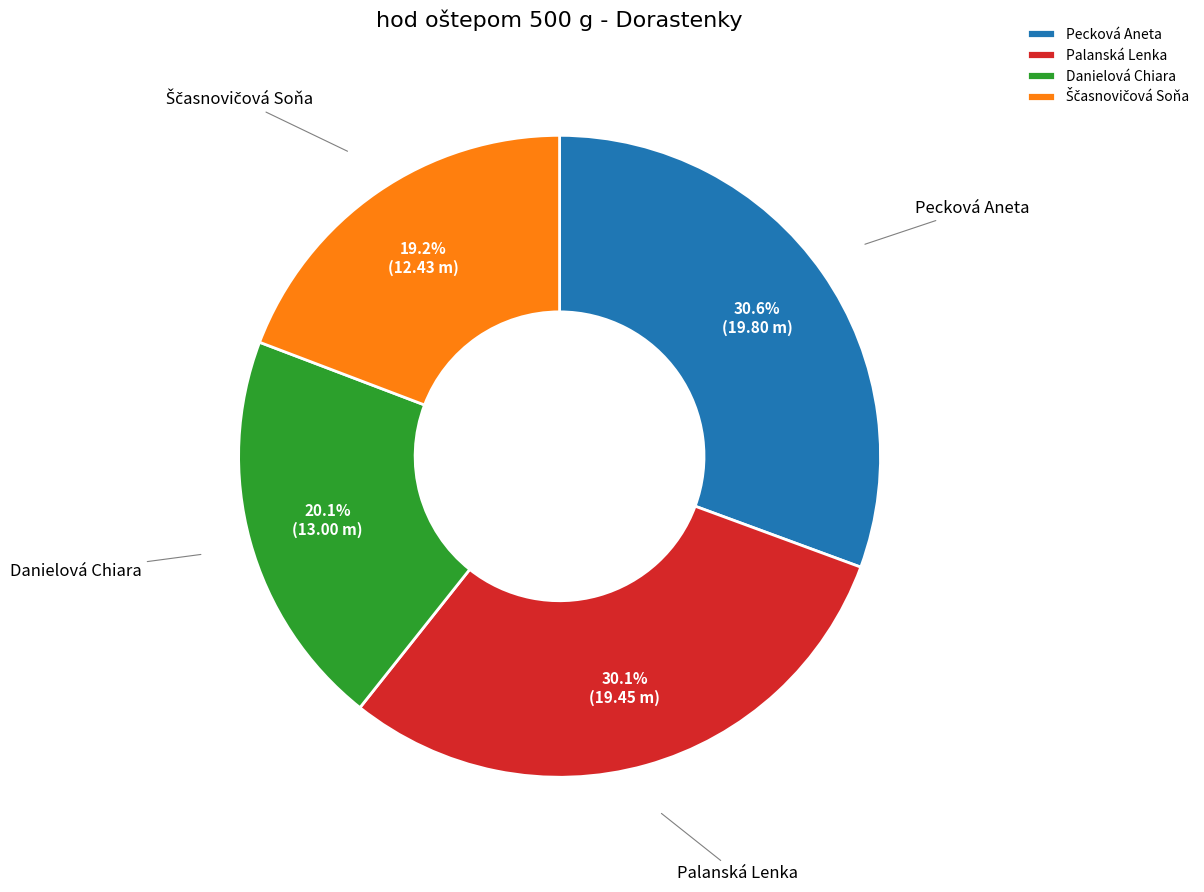

How many slices are in this pie chart?

4